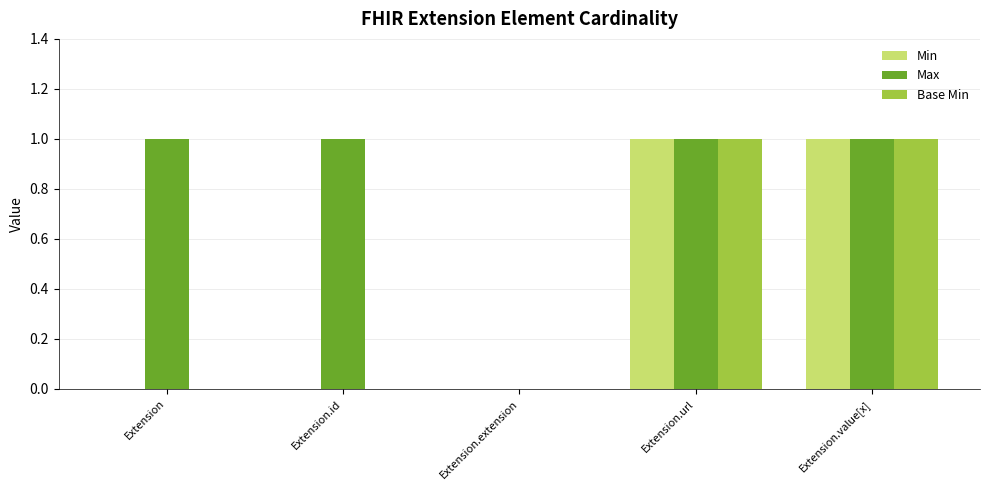

The Max series shows 0 at Extension.url. True or false?

False